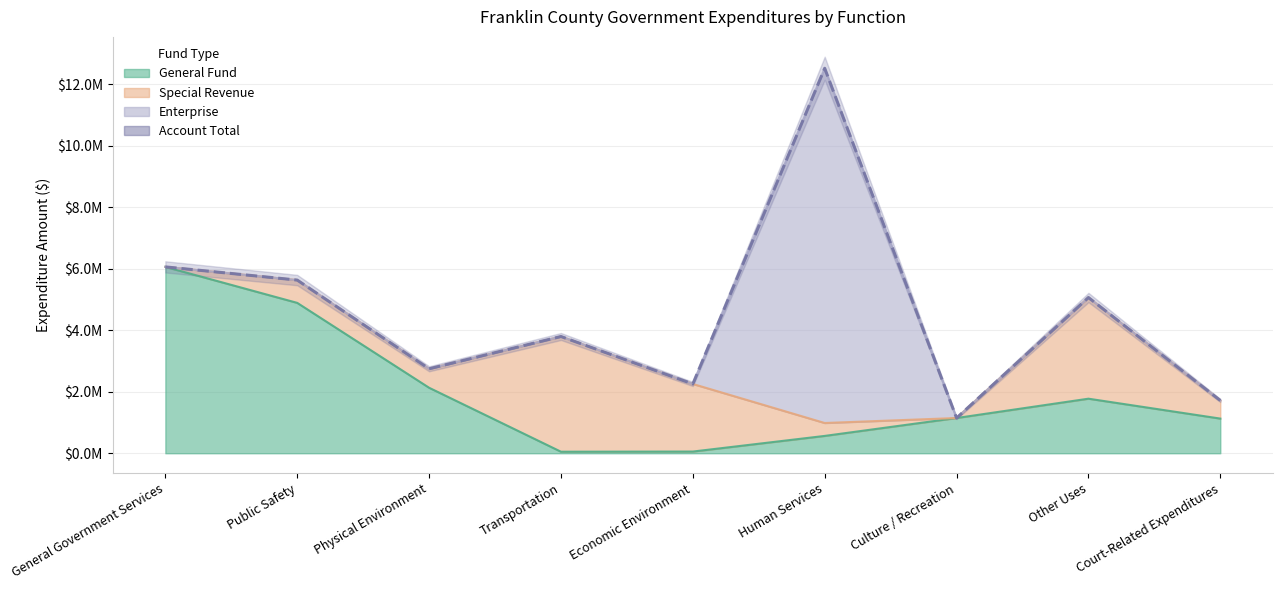

True or false: General Fund and Account Total cross at least once.

False